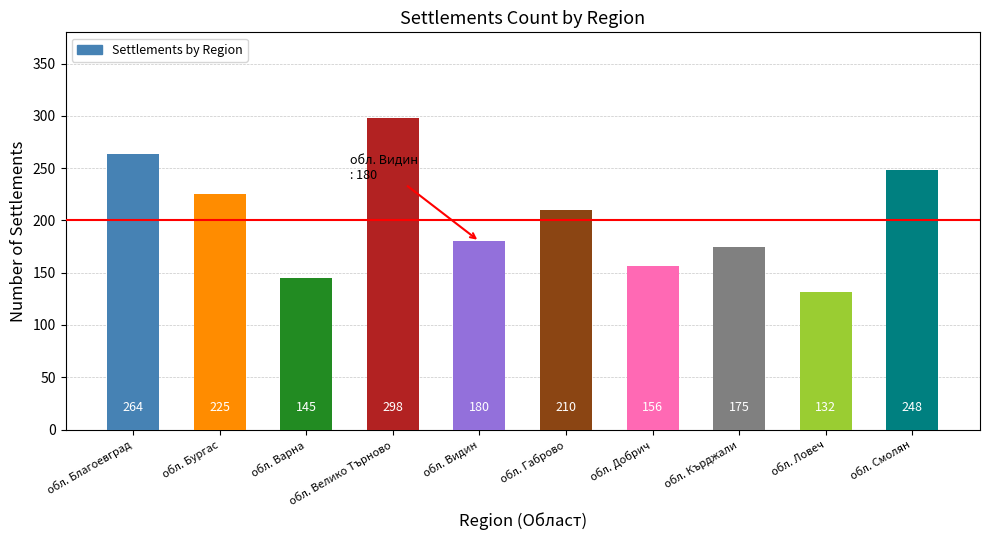

At which label does the data first exceed 210?

обл. Благоевград